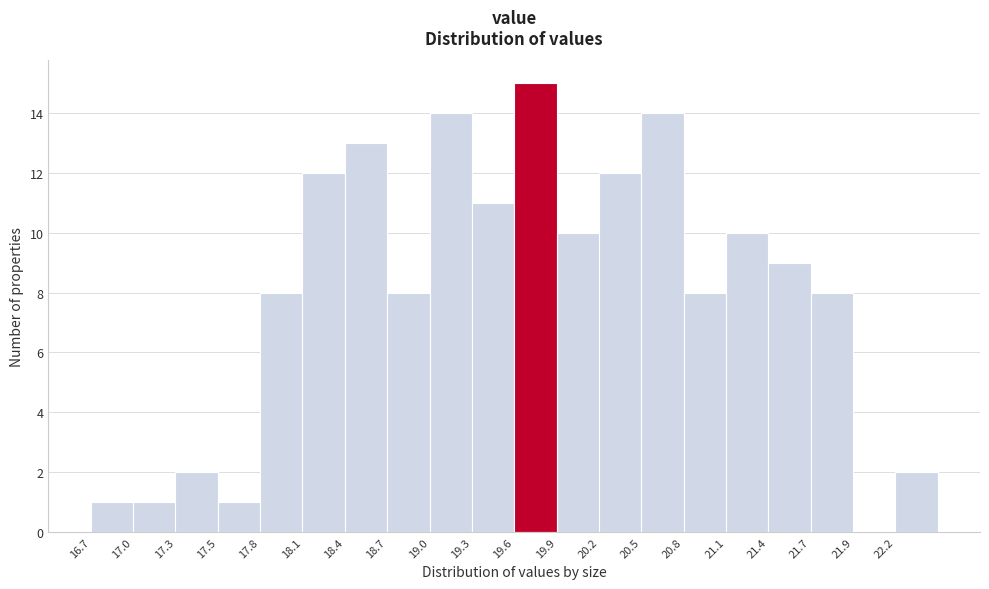

How tall is the bar that spans 18.15 to 18.45 on the x-axis? Neither the bar edges nor the heights are printed on the chart, so give them approximately, as read against the axes.

12